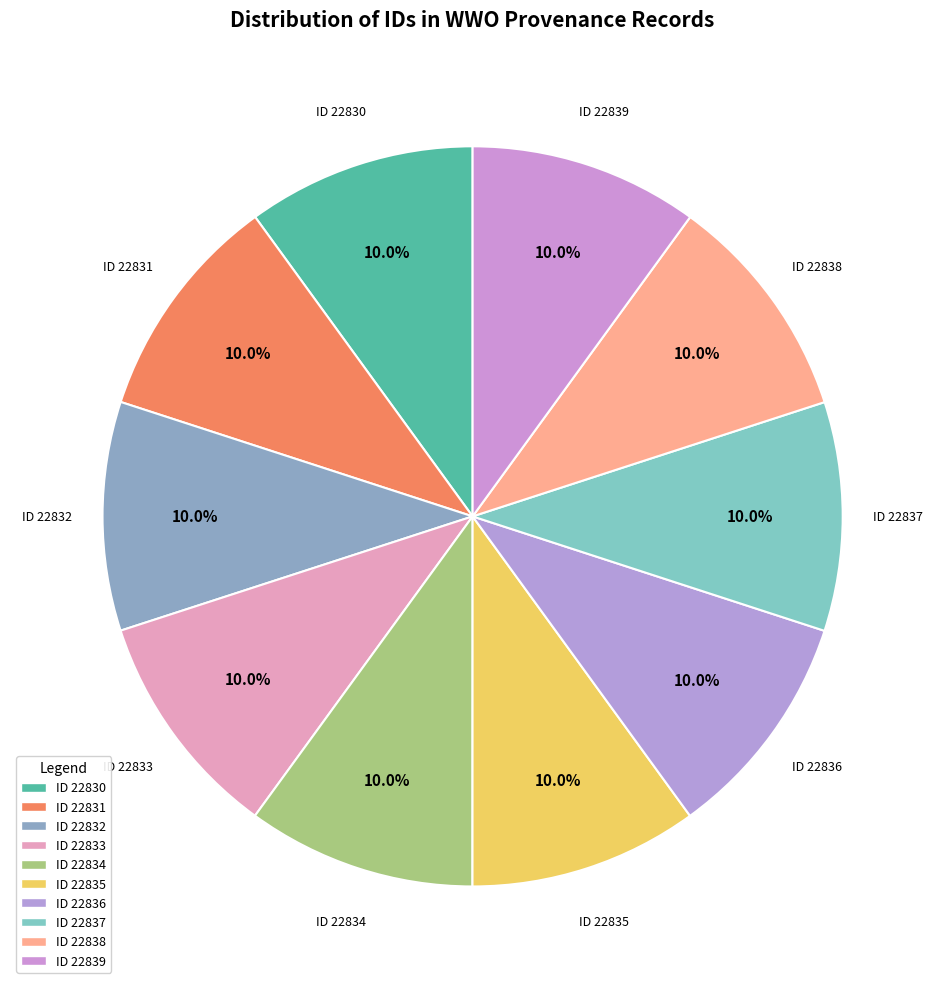

Count the number of slices in the pie.

10